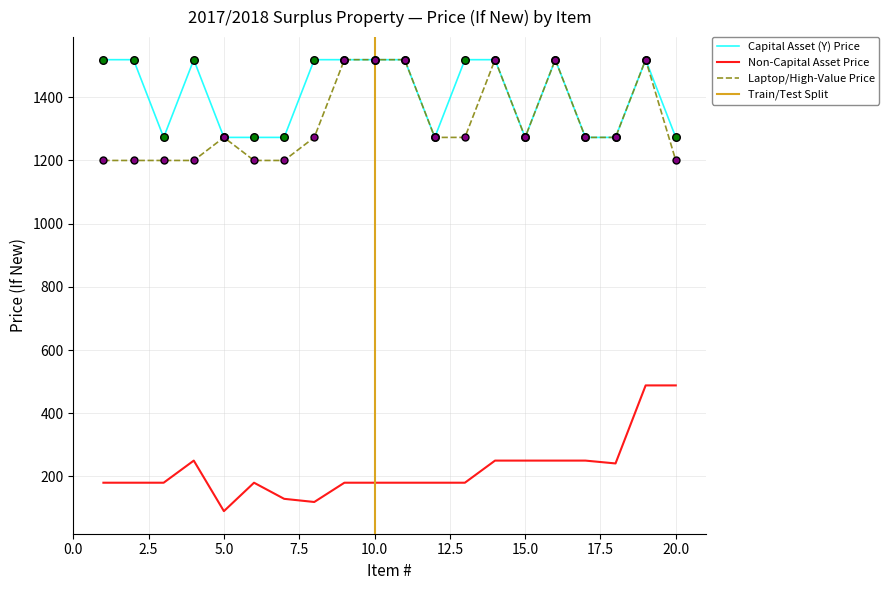

Which series reaches the maximum Y coordinate?

Capital Asset (Y) Price